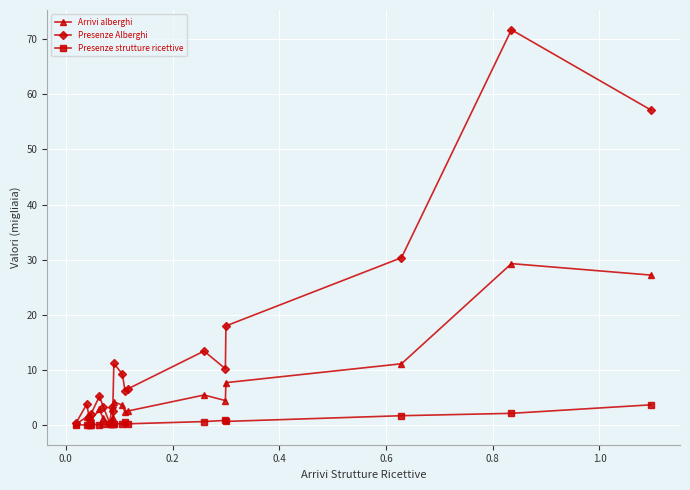

Rank the series by their average value, from lowest to highest.

Presenze strutture ricettive, Arrivi alberghi, Presenze Alberghi